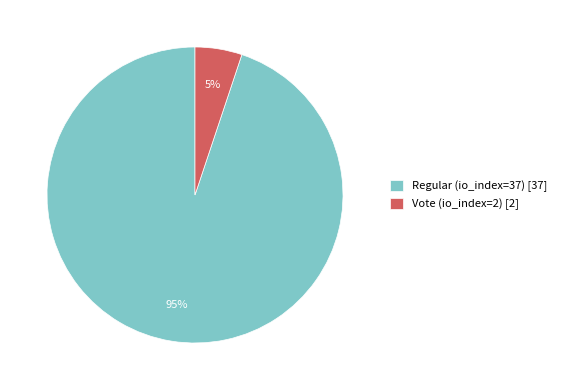

Is it true that Regular (io_index=37) is 99% of the pie?

False